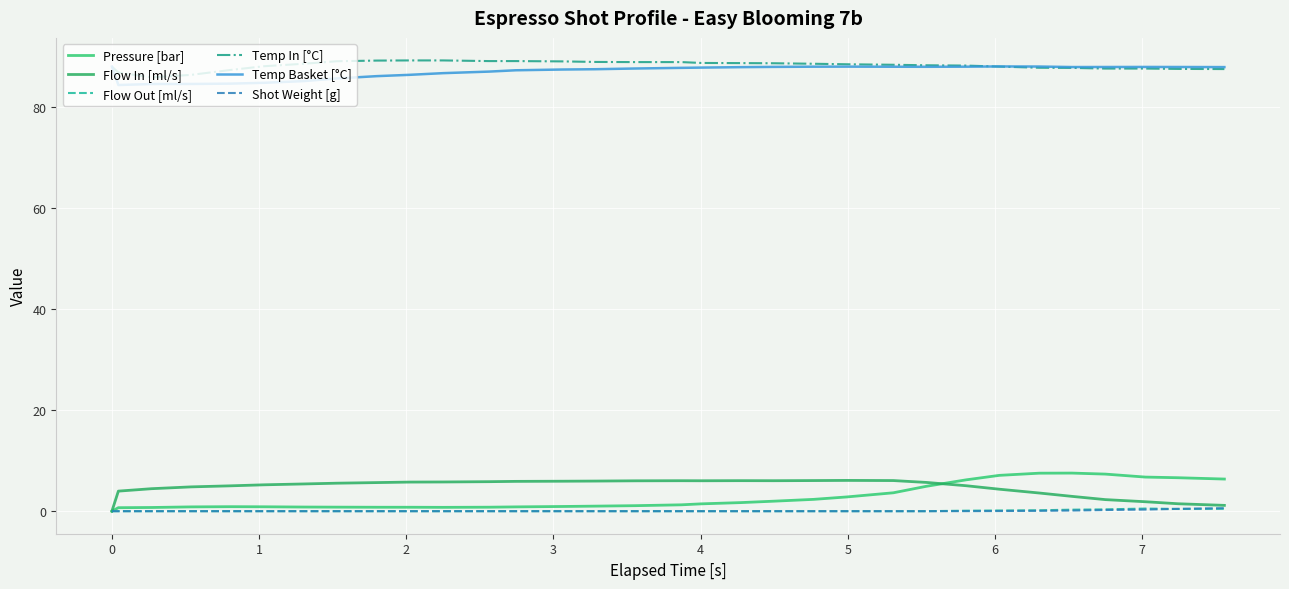

What is the label of the 24th point from the right?

7